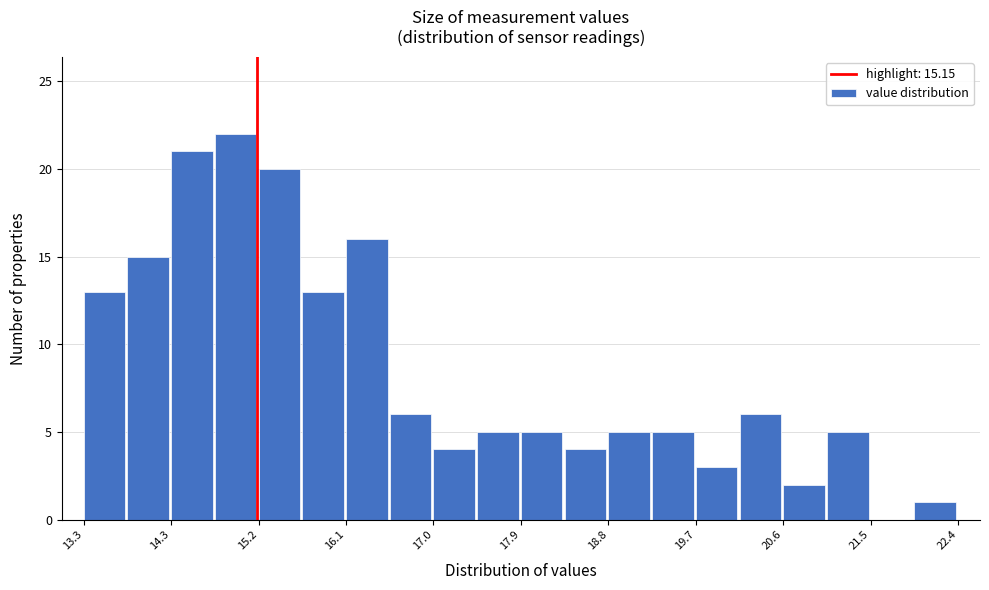

Reading left to right, transcribe this chart: for each bar, give the range it covers on the x-axis and its height. Neither the bar edges nor the heights are printed on the chart, so give them approximately, as read against the axes.

13.4 to 13.8: 13
13.8 to 14.3: 15
14.3 to 14.7: 21
14.7 to 15.2: 22
15.2 to 15.6: 20
15.6 to 16.1: 13
16.1 to 16.5: 16
16.5 to 17.0: 6
17.0 to 17.4: 4
17.4 to 17.9: 5
17.9 to 18.3: 5
18.3 to 18.8: 4
18.8 to 19.2: 5
19.2 to 19.7: 5
19.7 to 20.2: 3
20.2 to 20.6: 6
20.6 to 21.1: 2
21.1 to 21.5: 5
21.5 to 22.0: 0
22.0 to 22.4: 1